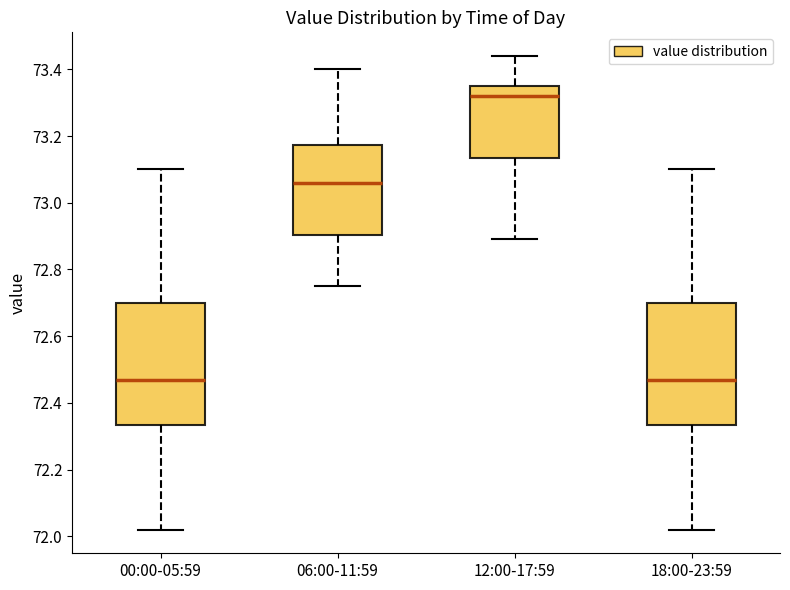

Where does the lower whisker of the box for 12:00-17:59 end on the y-axis? The values are not printed on the chart, so give them approximately, as read against the axis.

72.90